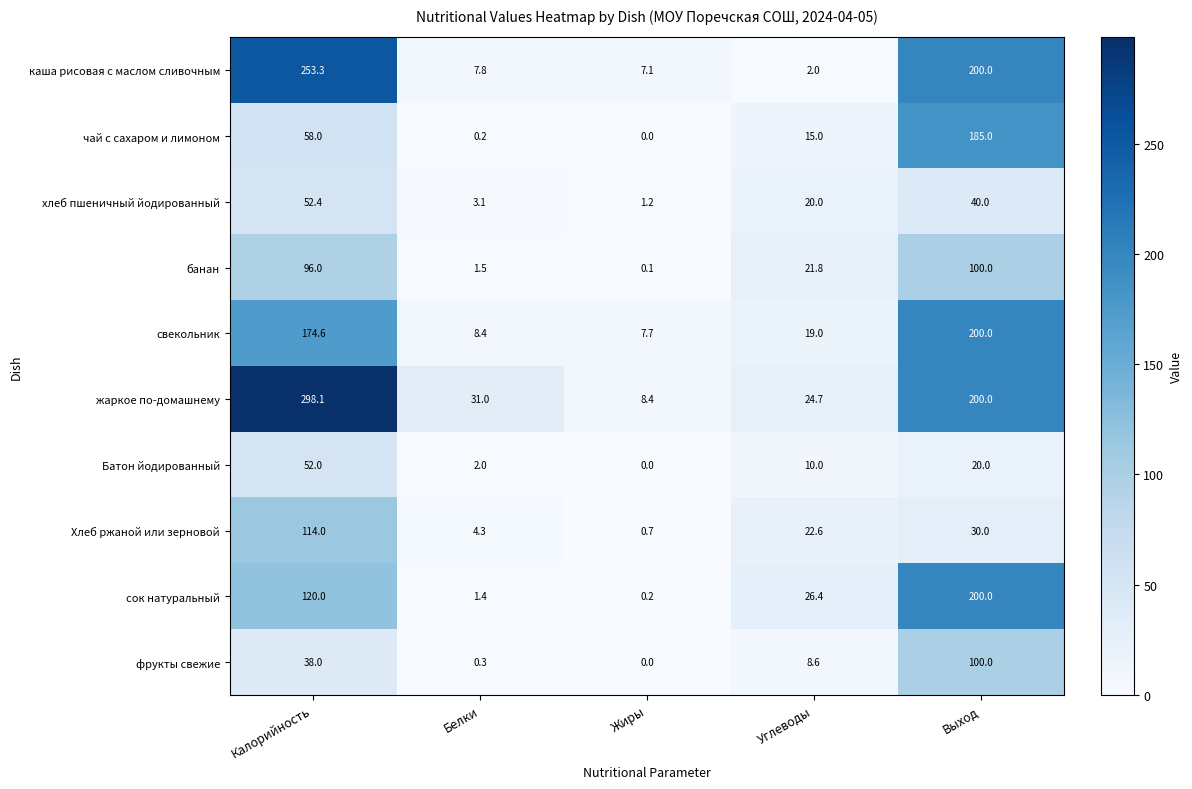

At which category does the chart reach its peak across all series?

Калорийность